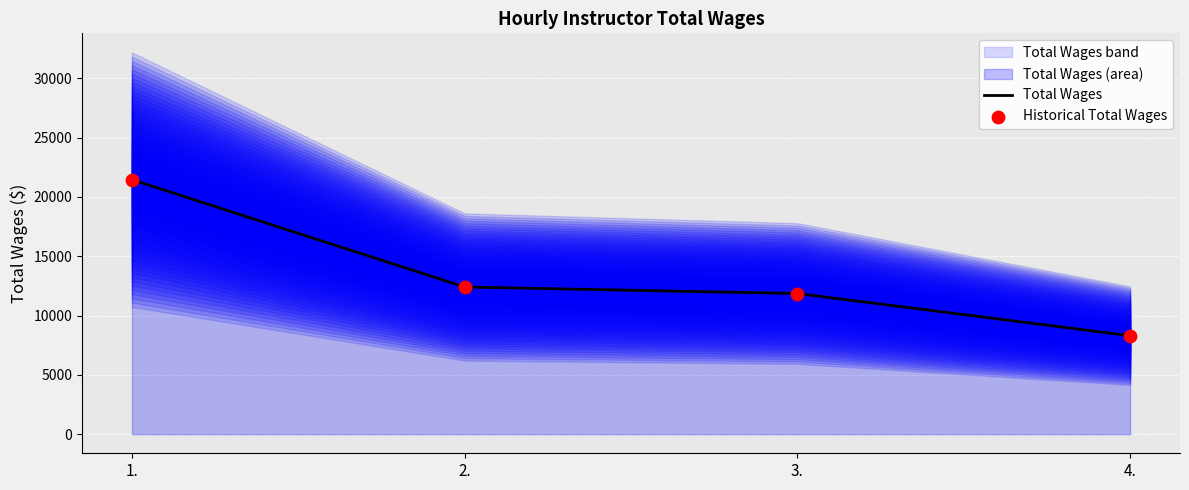

Which series has the largest total across all categories?

Total Wages